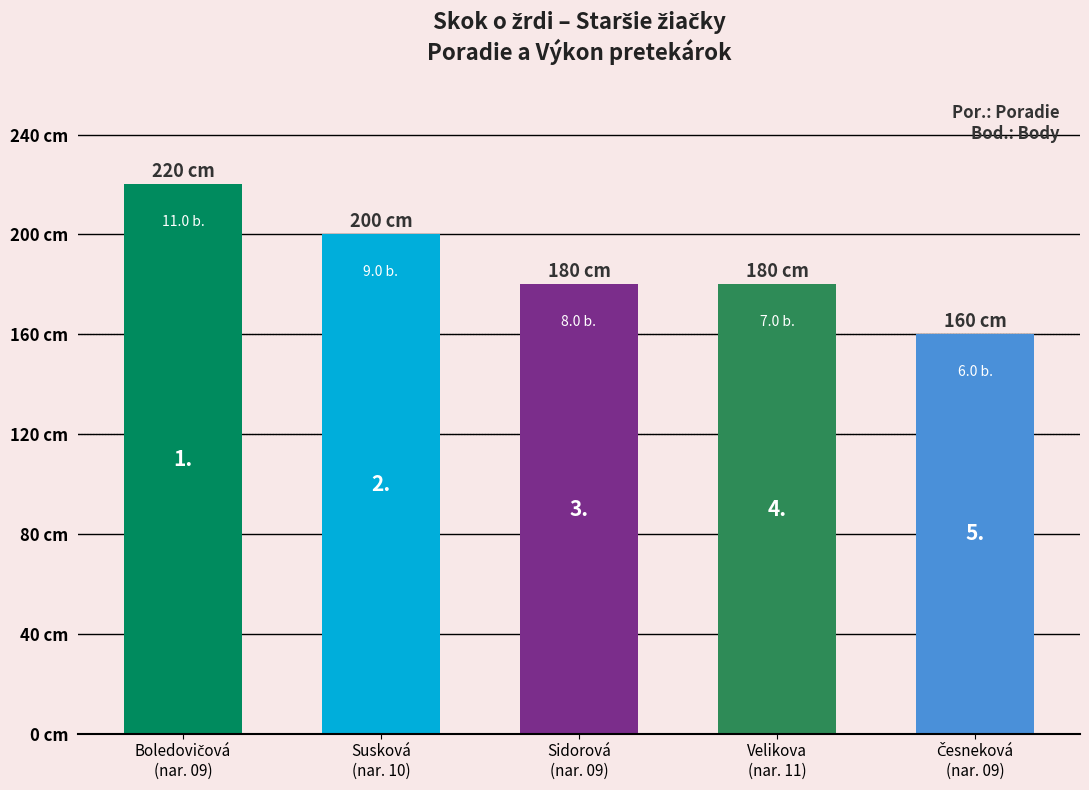

Does the chart contain any negative values?

No